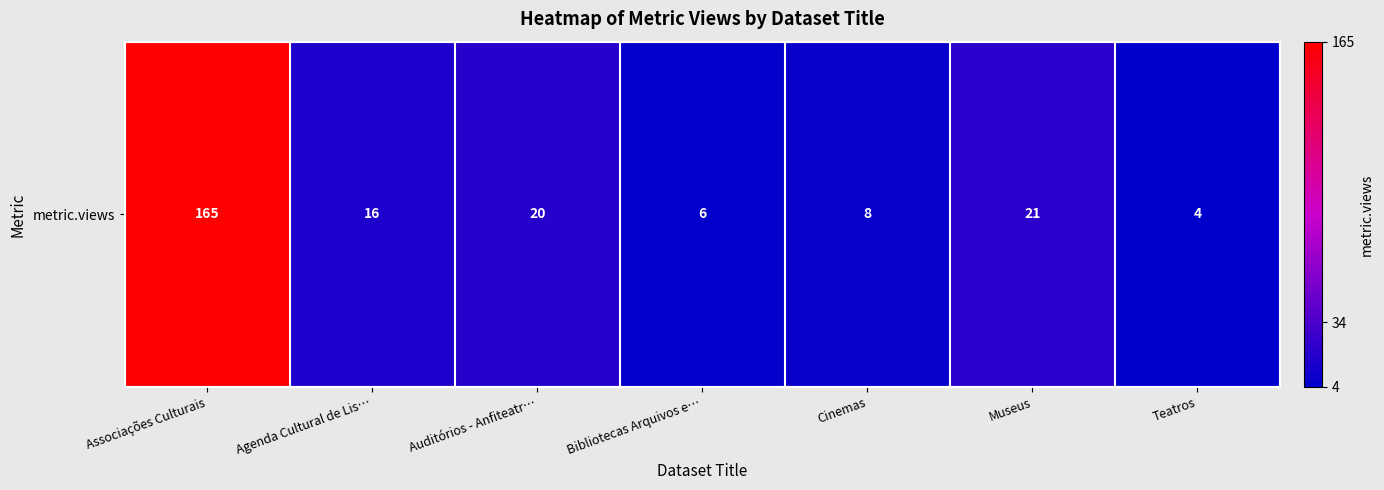

List the labels in order of value, smallest first.

Teatros, Bibliotecas Arquivos e…, Cinemas, Agenda Cultural de Lis…, Auditórios - Anfiteatr…, Museus, Associações Culturais